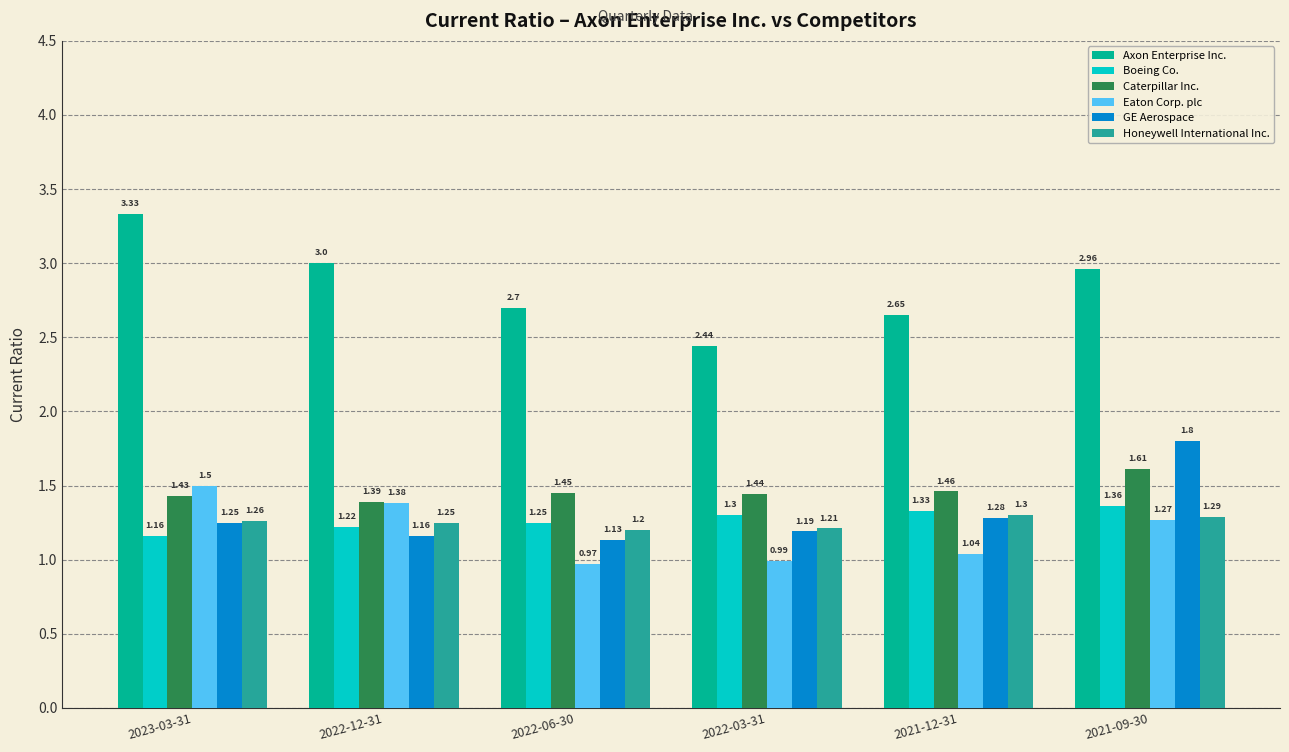

True or false: Eaton Corp. plc has a value of 1.5 at 2023-03-31.

True